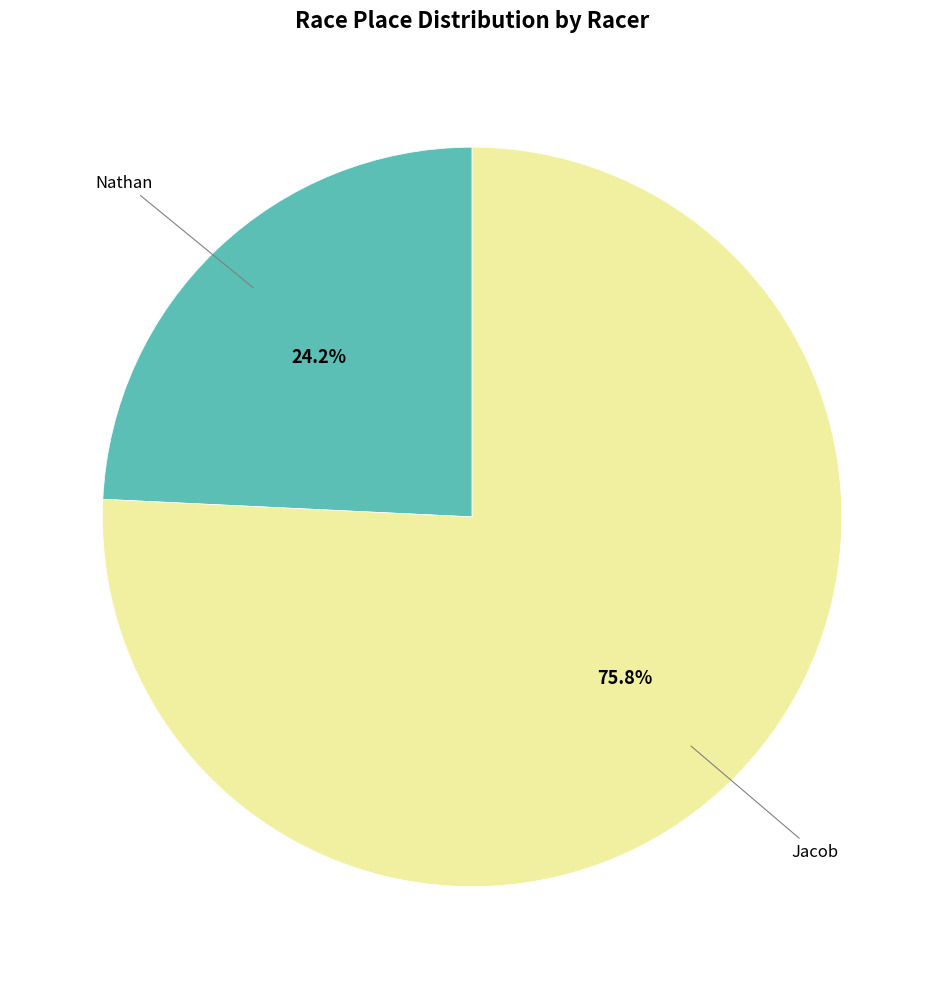

Is there any slice that represents more than half of the pie?

Yes